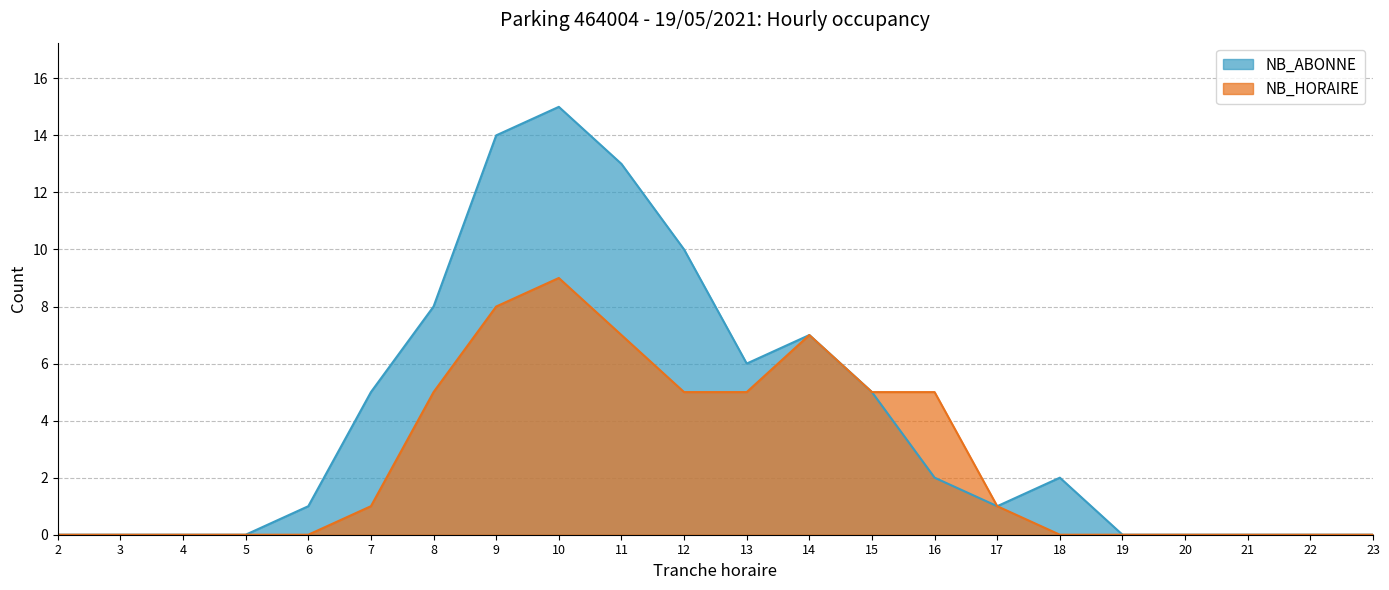

The value of NB_ABONNE at 7 is 5. True or false?

True